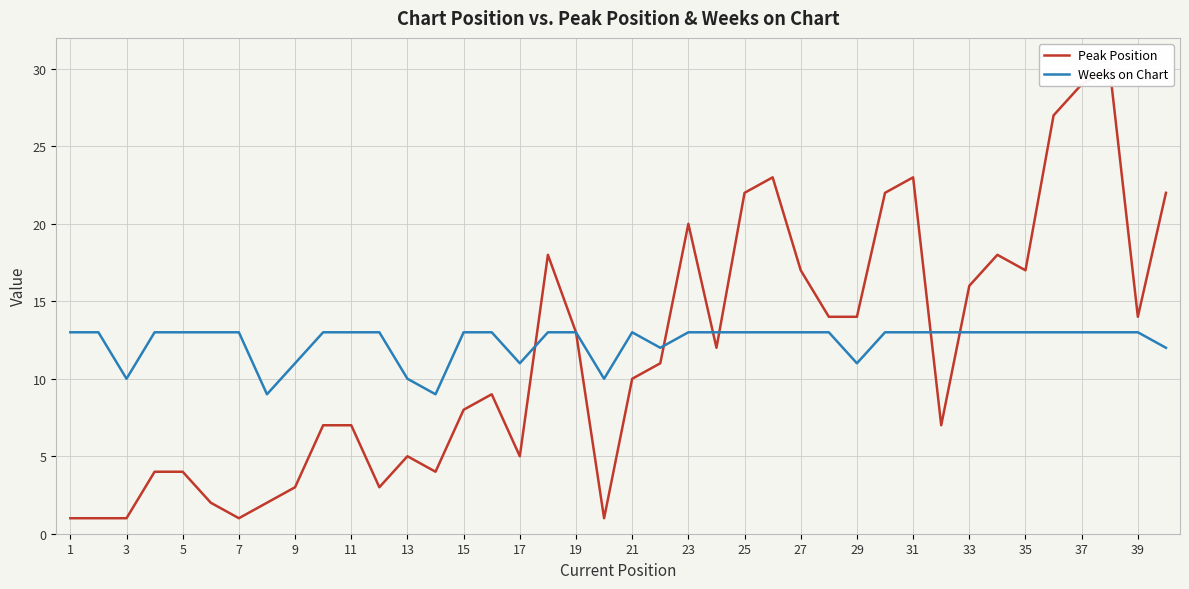

How many lines are shown in the chart?

2